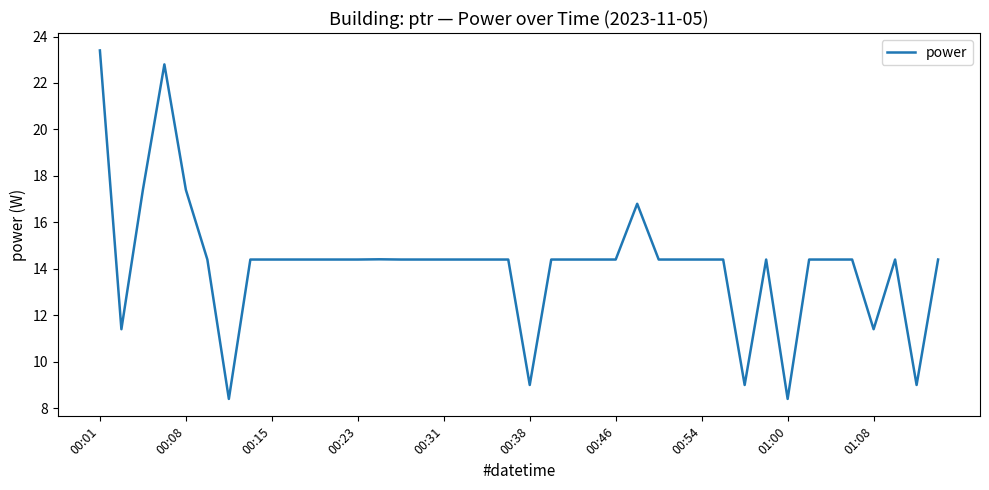

What is the difference between the maximum and minimum values?

15.0